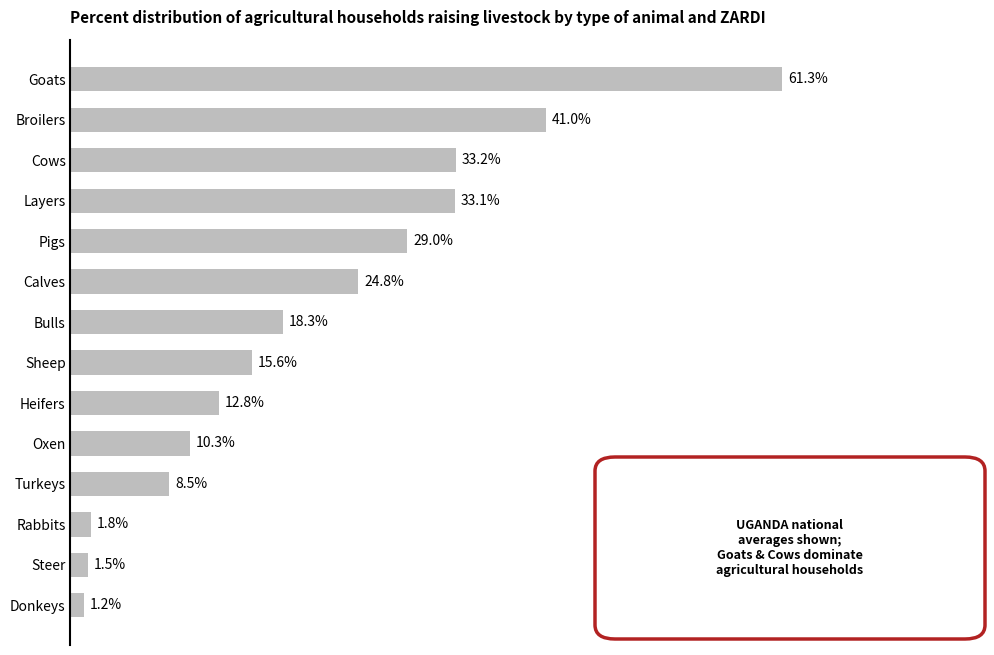

Rank the categories by value from lowest to highest.

Donkeys, Steer, Rabbits, Turkeys, Oxen, Heifers, Sheep, Bulls, Calves, Pigs, Layers, Cows, Broilers, Goats